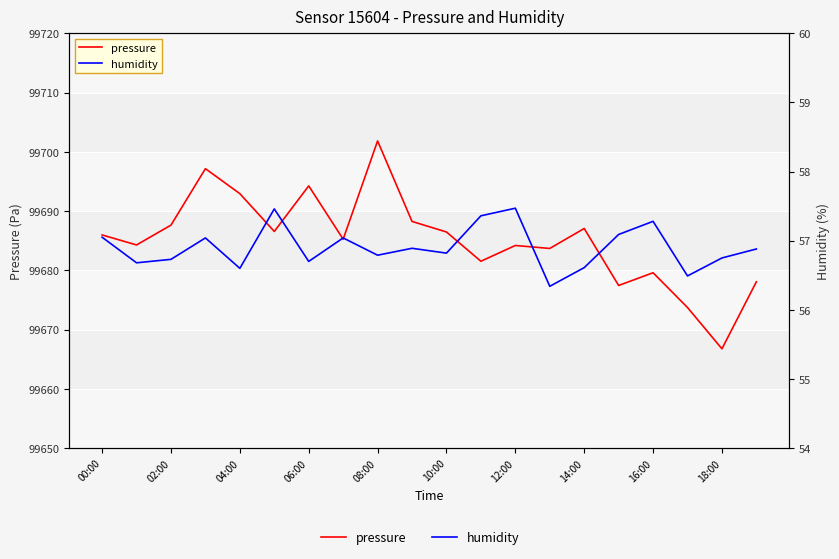

Which series has the widest spread of values?

pressure